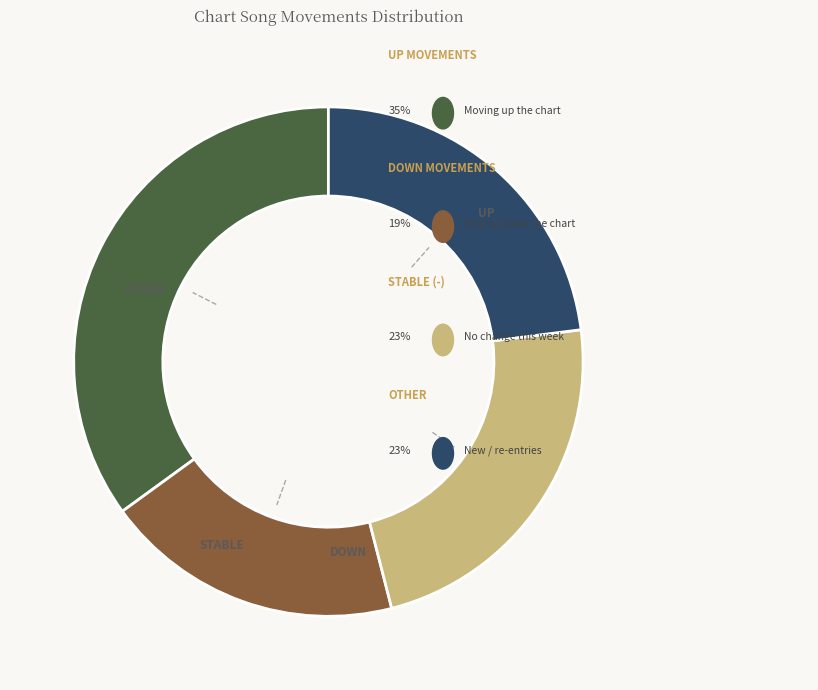

Does any single category account for the majority?

No